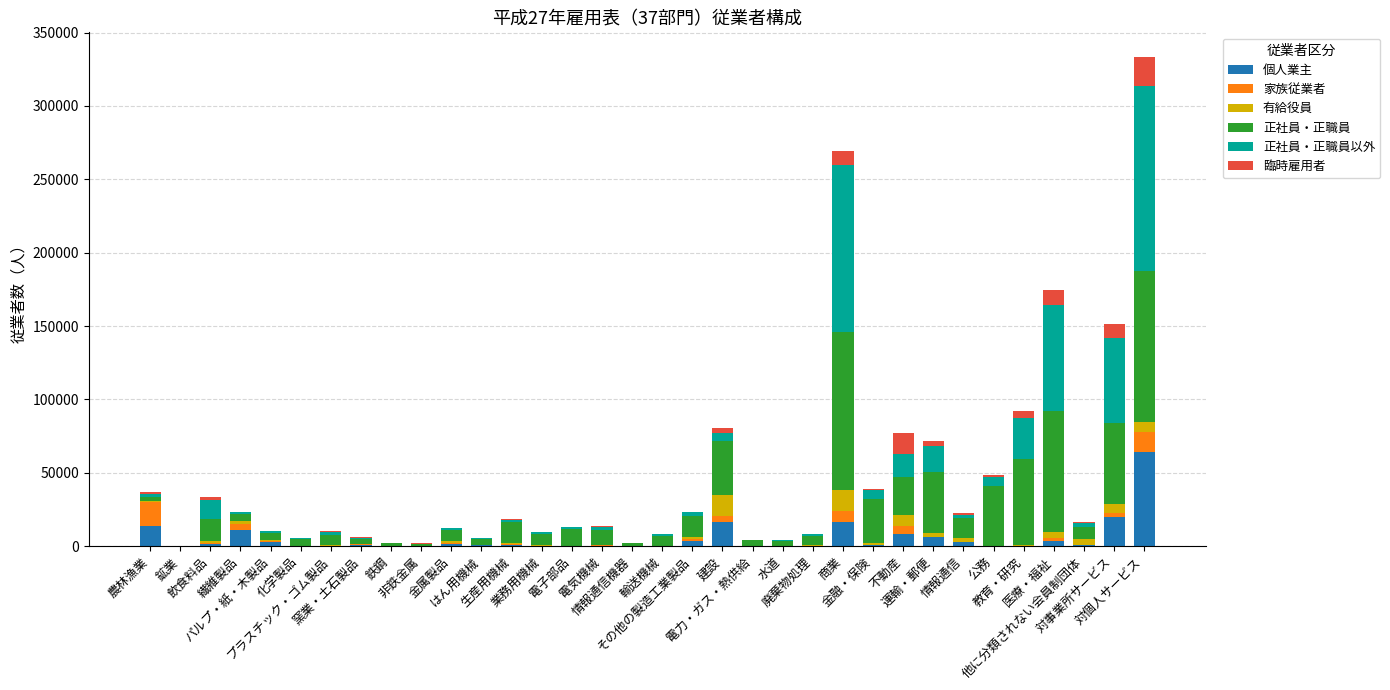

At which label is 個人業主 closest to 31947?

対事業所サービス